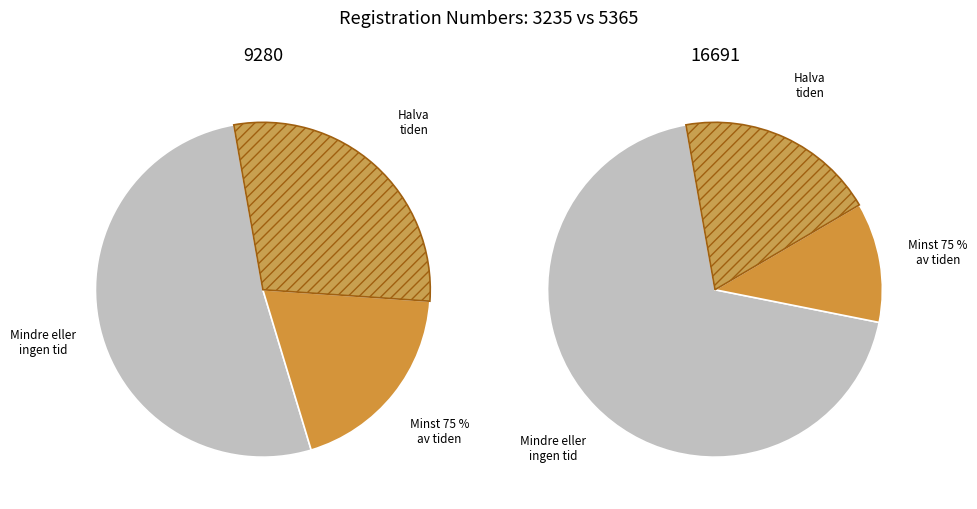

What percentage is NOT represented by 9280?

62.4%